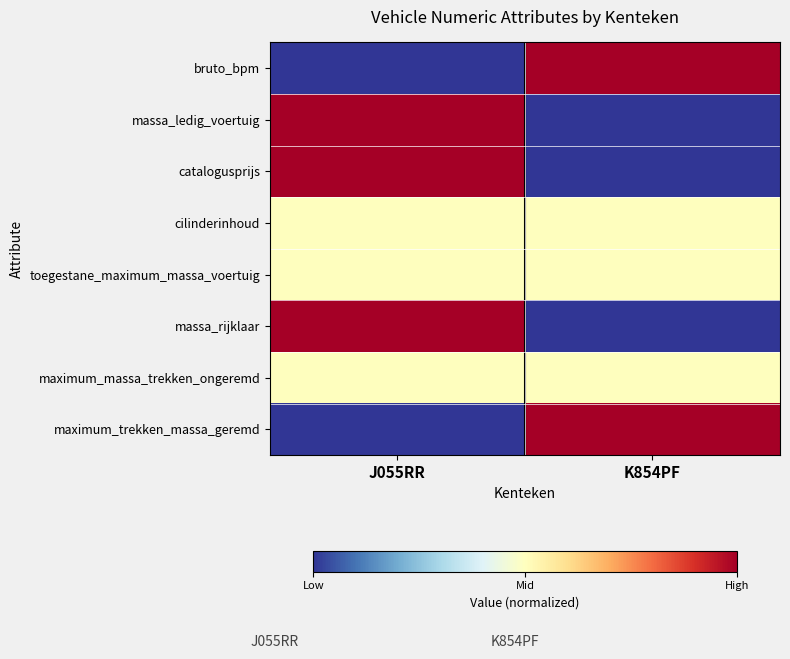

List the series in order of their peak value, lowest first.

cilinderinhoud, toegestane_maximum_massa_voertuig, maximum_massa_trekken_ongeremd, bruto_bpm, massa_ledig_voertuig, catalogusprijs, massa_rijklaar, maximum_trekken_massa_geremd